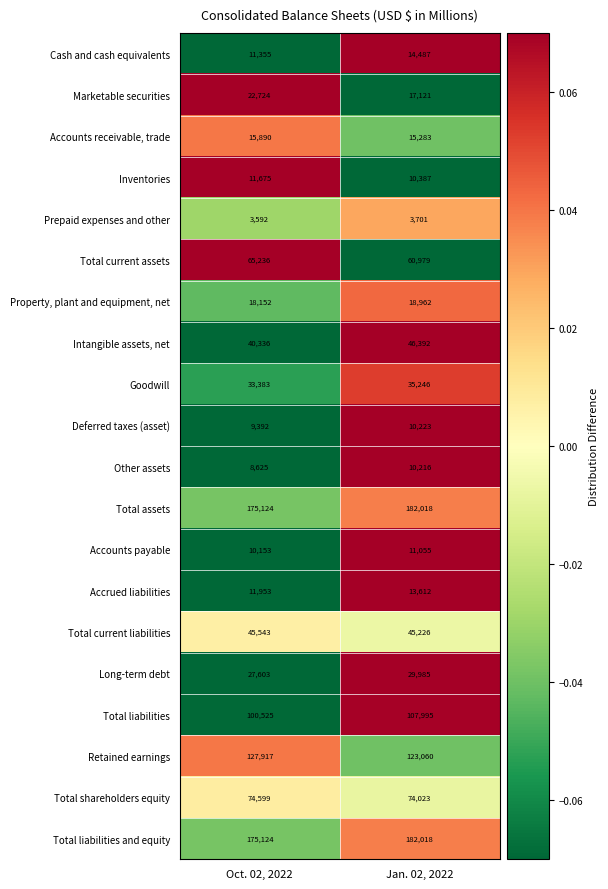

How many data points in Other assets are less than 10216?

1